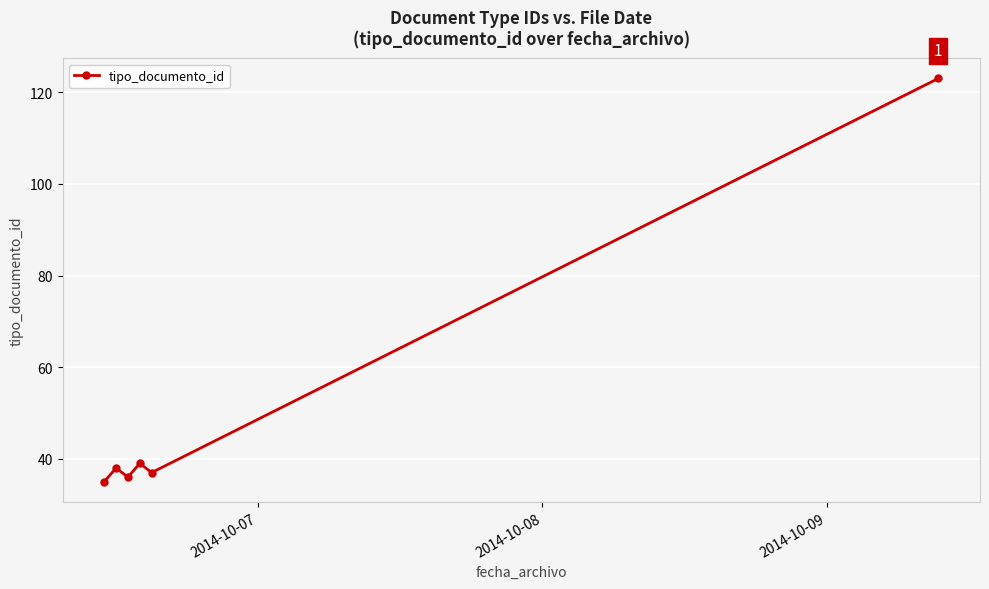

Where is the data nearest to the value 79?

3